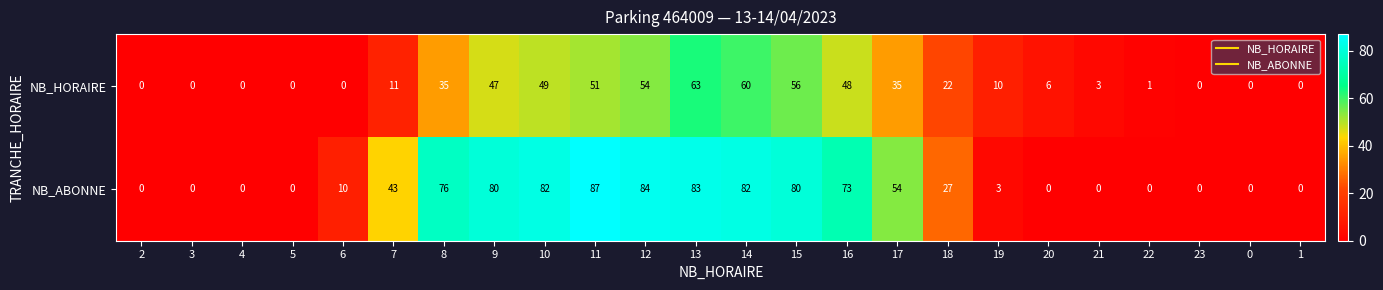

Rank the series by their maximum value, from lowest to highest.

NB_HORAIRE, NB_ABONNE